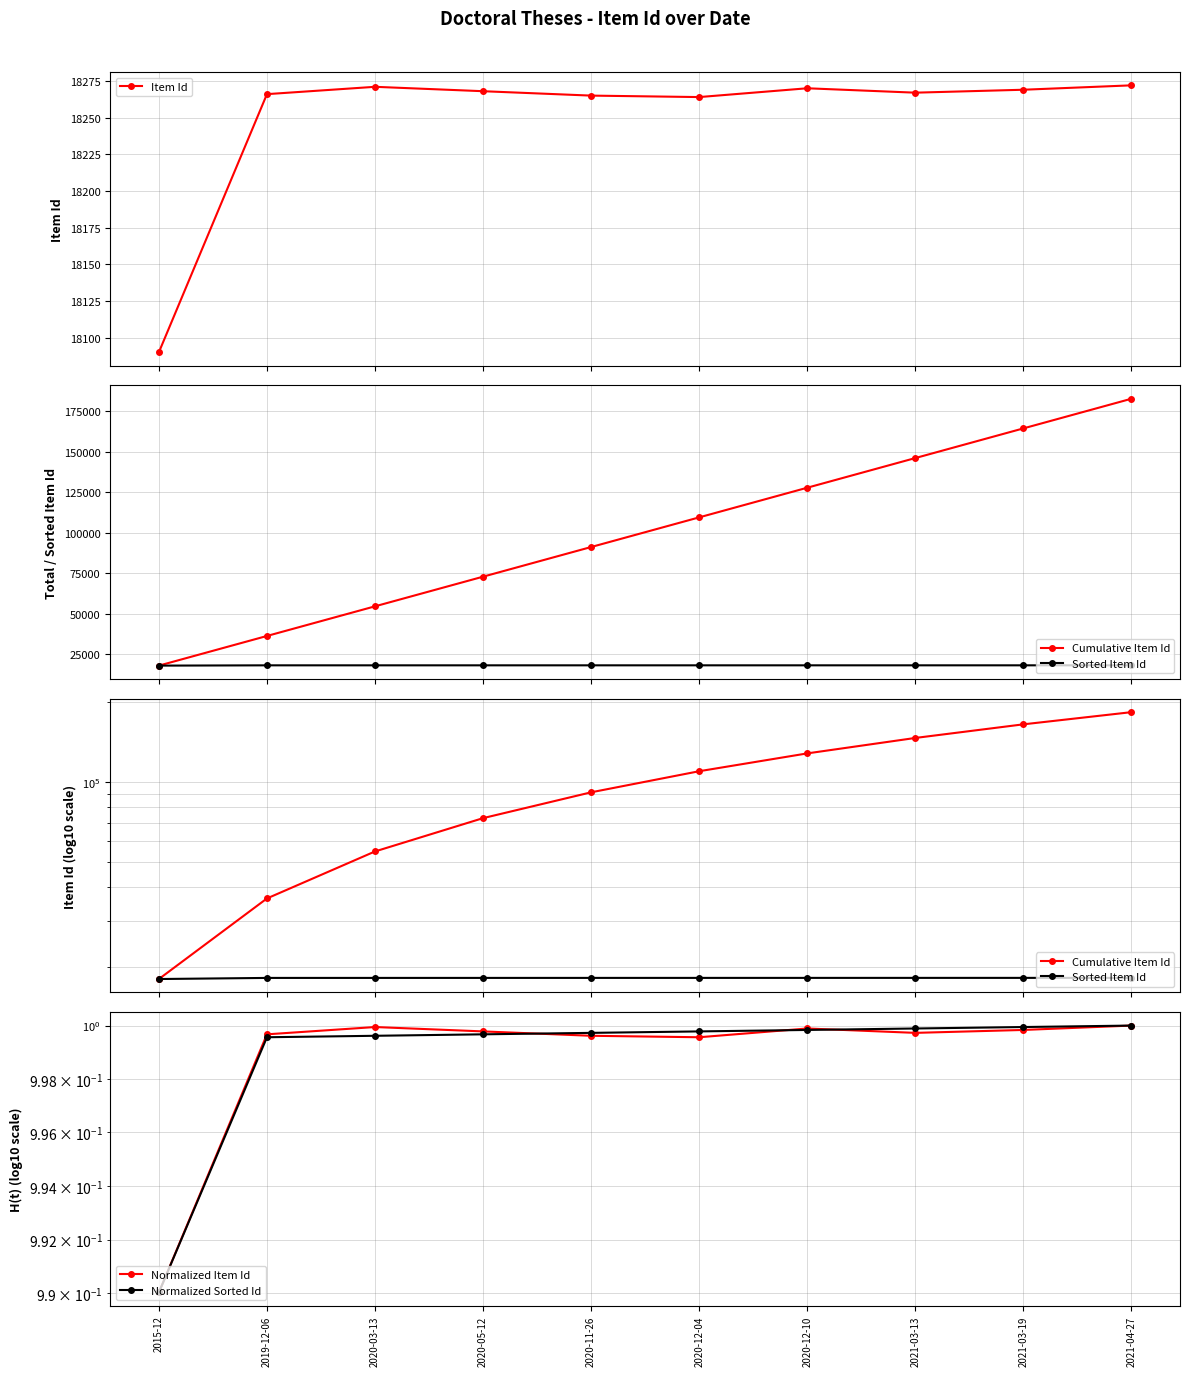

How many data points in Cumulative Item Id are above 109420?

4